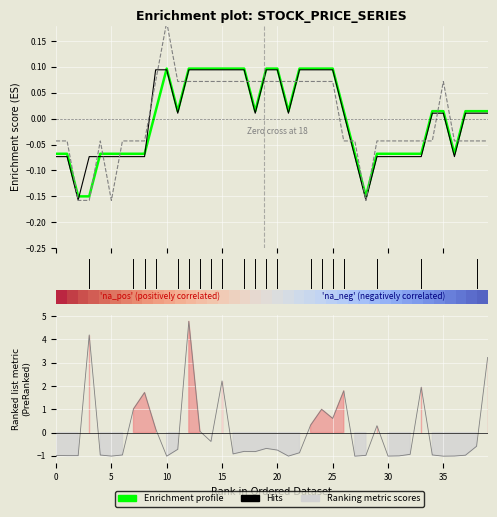

True or false: Low has a value of 0.2 at 10.

False